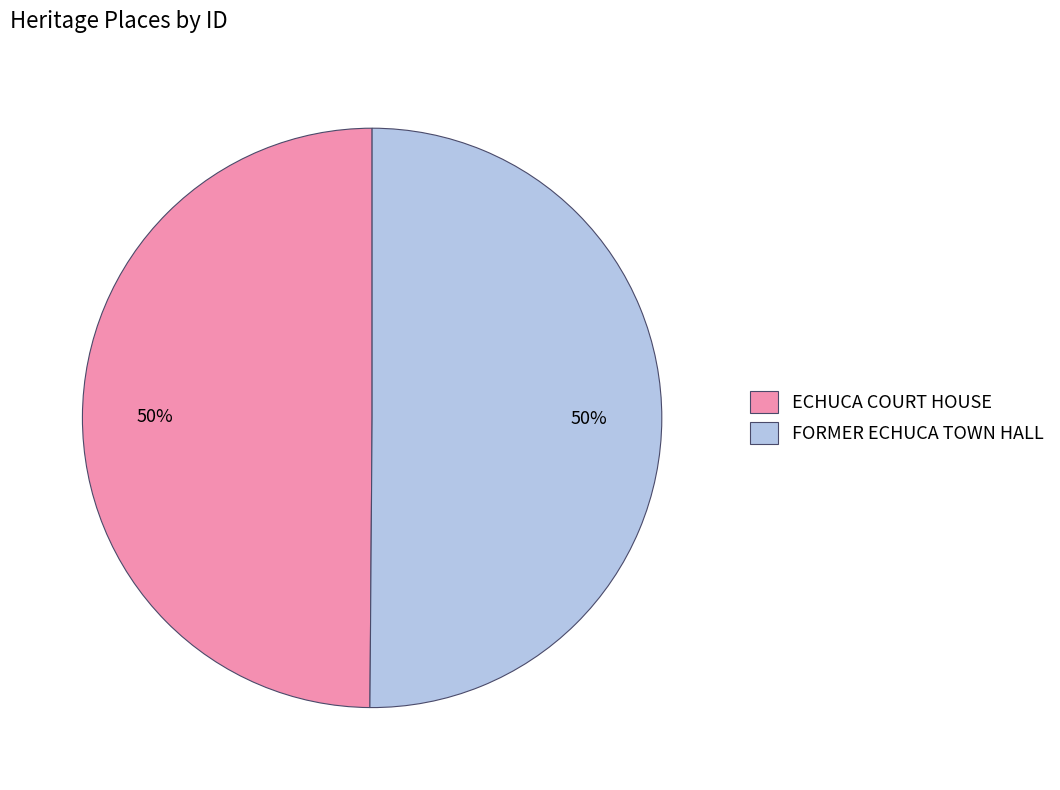

What percentage is the ECHUCA COURT HOUSE slice, to the nearest percent?

50%